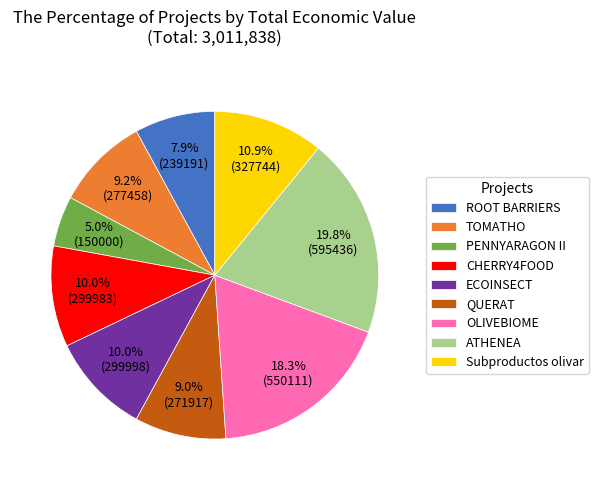

True or false: ECOINSECT accounts for 22% of the total.

False